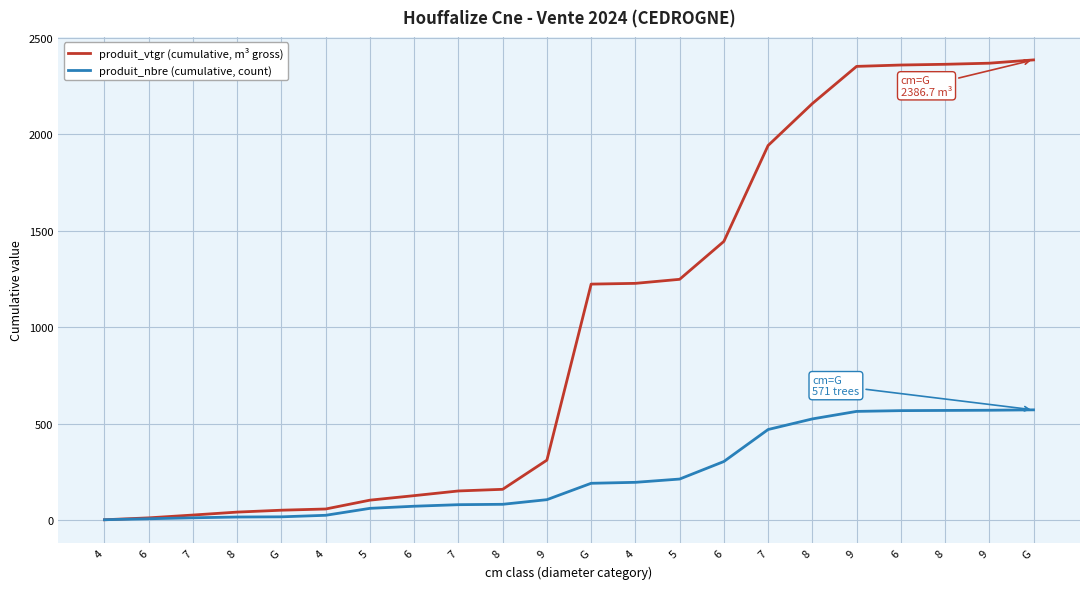

What are all the series names shown in the legend?

produit_vtgr (cumulative, m³ gross), produit_nbre (cumulative, count)